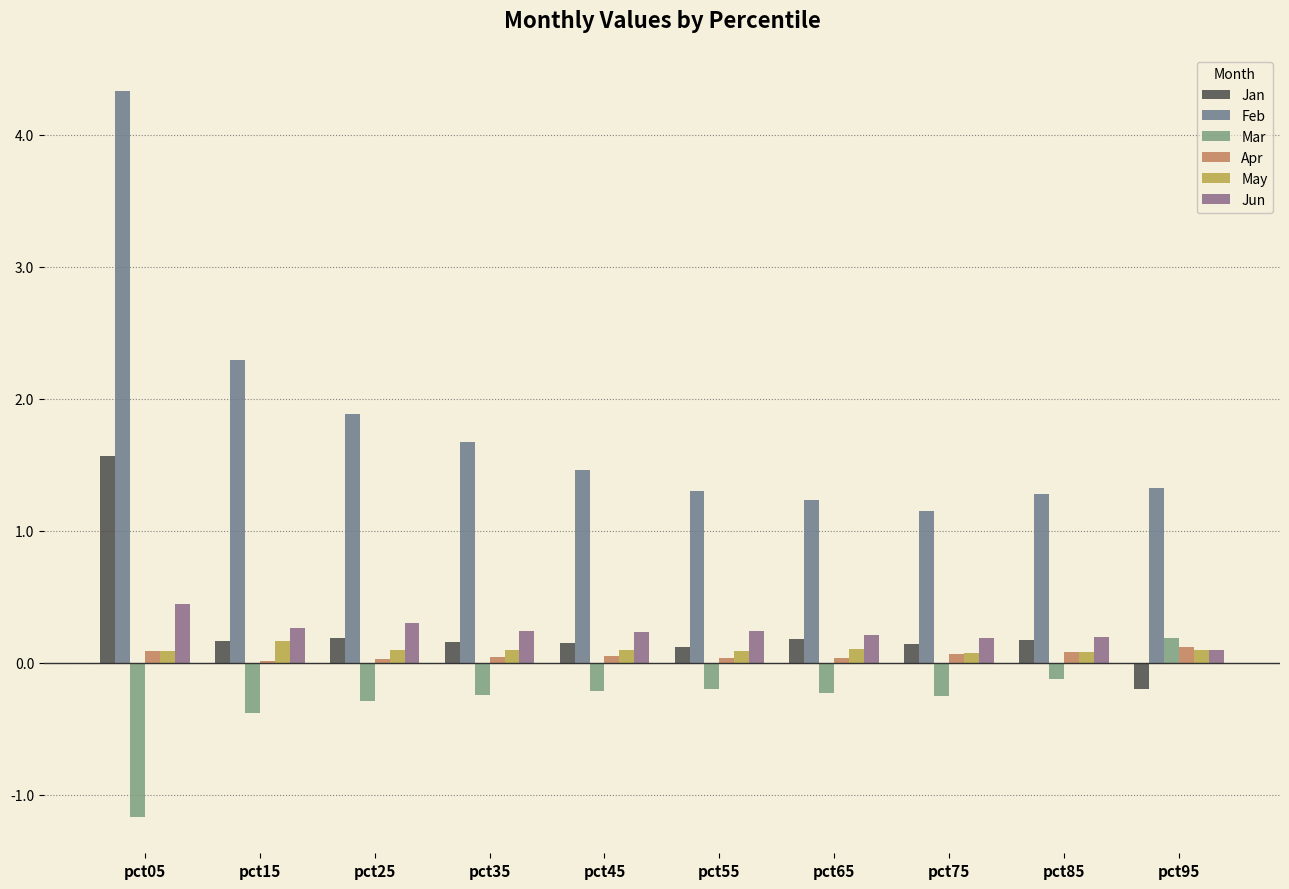

What is the sum of all Feb values?

17.9